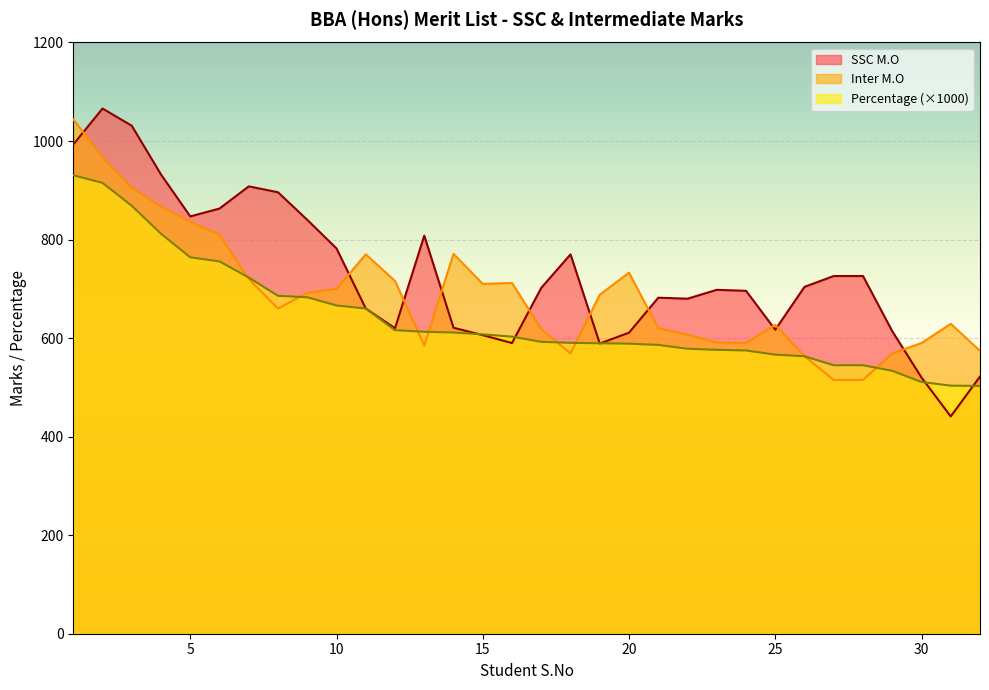

What is the maximum value for Inter M.O?

1044.0